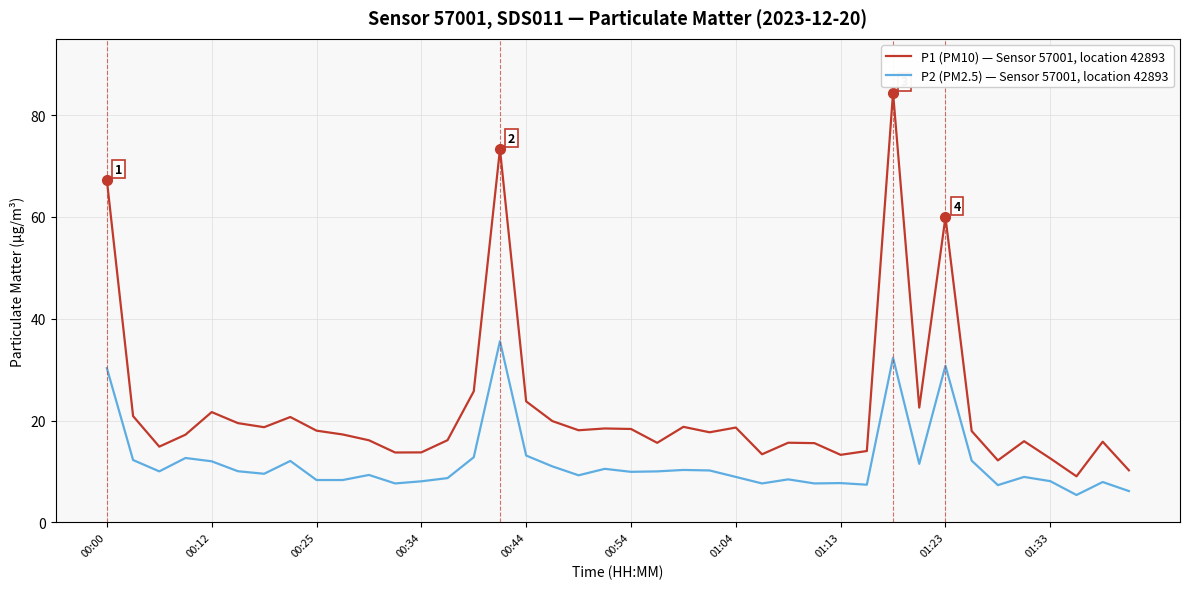

Which series has the largest total across all categories?

P1 (PM10) — Sensor 57001, location 42893